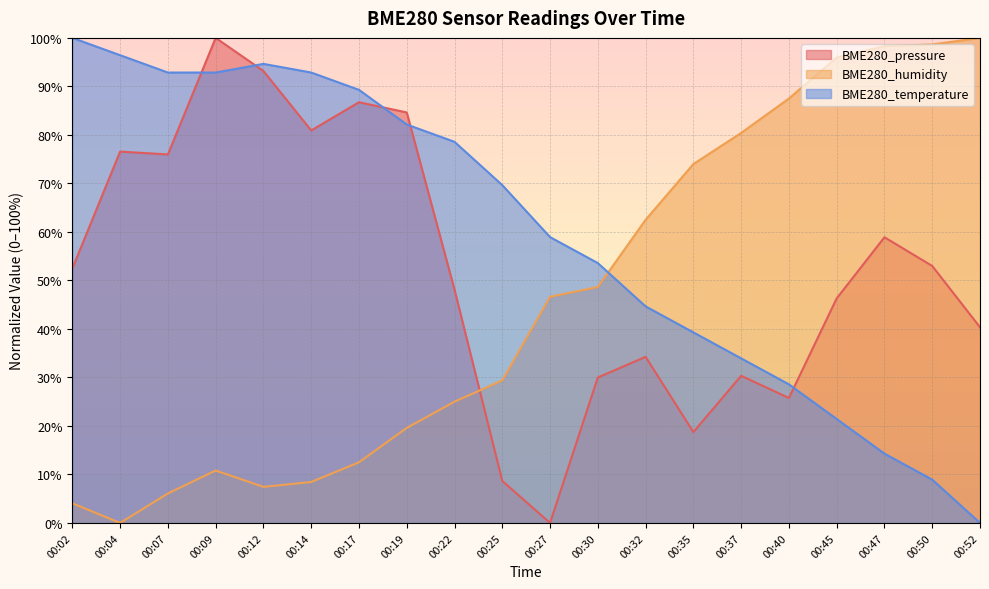

Which label corresponds to the smallest value in the chart?

00:27